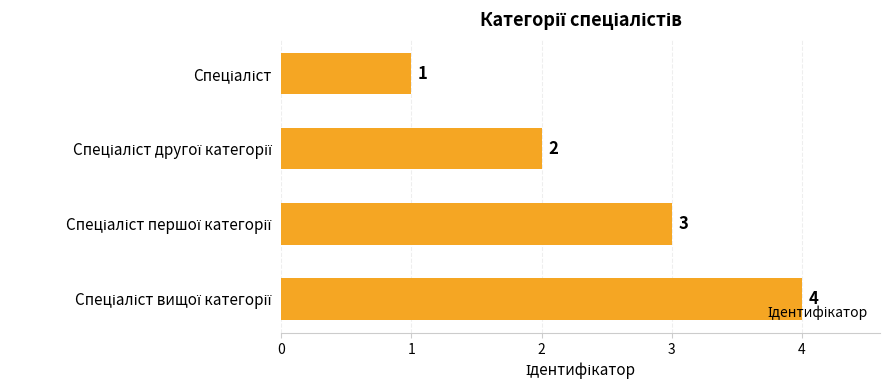

What is the difference between the maximum and second lowest values?

2